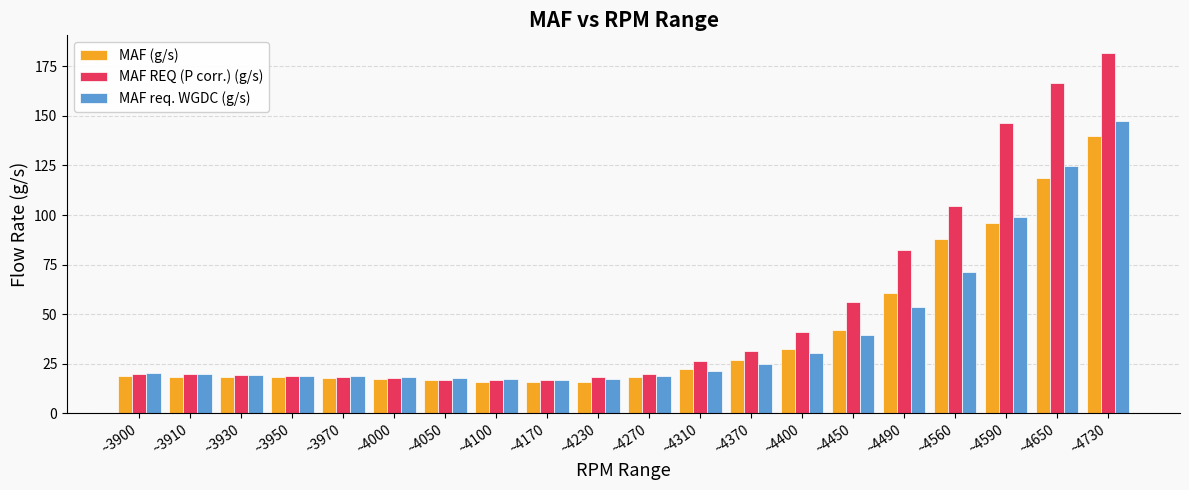

What value does the MAF req. WGDC (g/s) series have at ~4370?

24.9